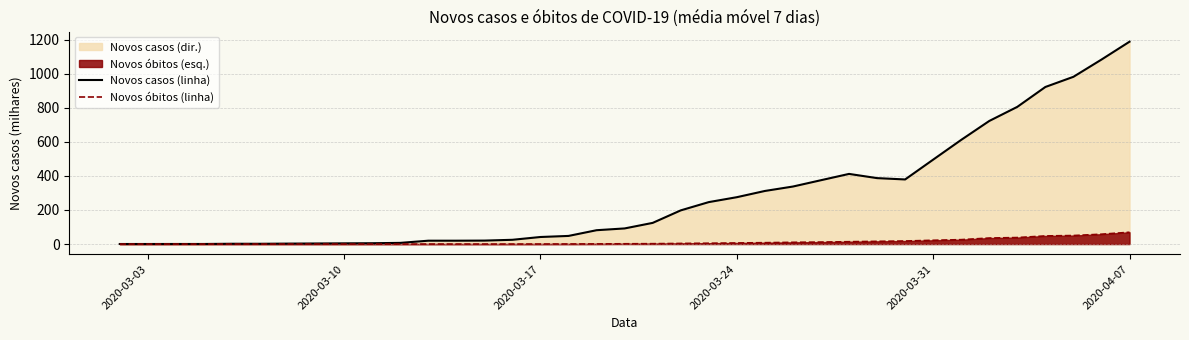

True or false: Novos casos (linha) and Novos óbitos (linha) cross at least once.

False